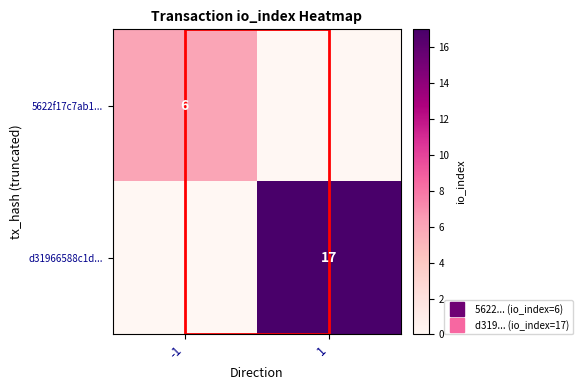

Count the number of categories in the chart.

2